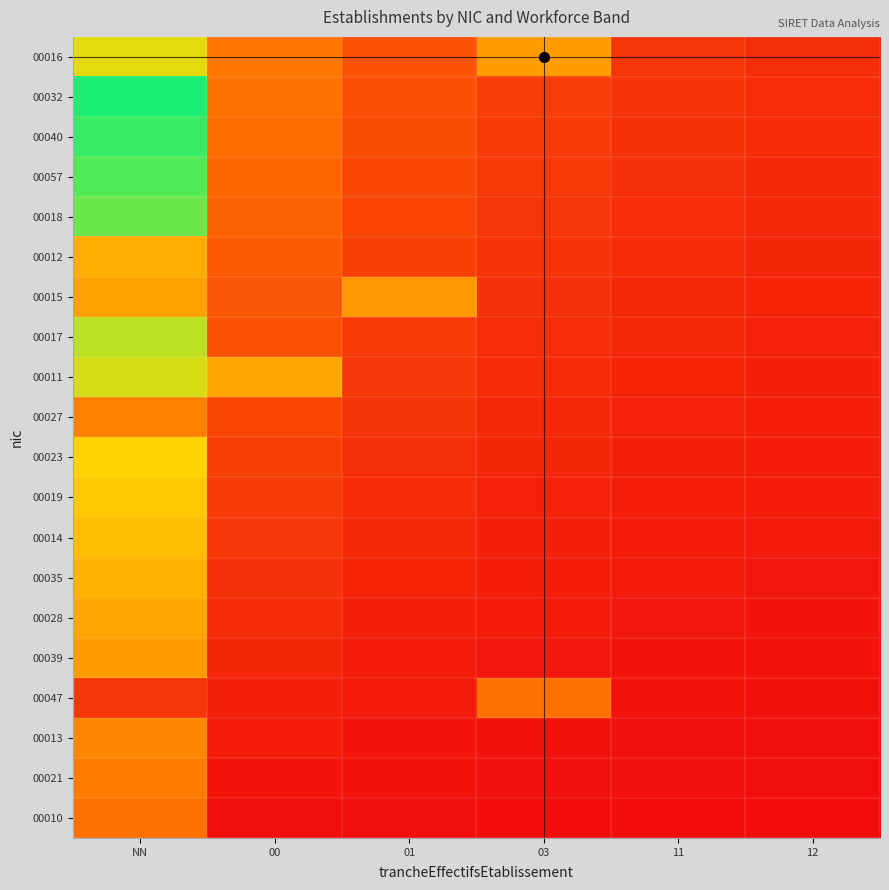

Reading left to right, transcribe all the data shown in this chart.

00016: NN=0.7	00=0.3	01=0.2	03=0.5	11=0.1	12=0.1
00032: NN=1.0	00=0.3	01=0.2	03=0.2	11=0.1	12=0.1
00040: NN=0.9	00=0.3	01=0.2	03=0.2	11=0.1	12=0.1
00057: NN=0.9	00=0.3	01=0.2	03=0.1	11=0.1	12=0.1
00018: NN=0.9	00=0.3	01=0.2	03=0.1	11=0.1	12=0.1
00012: NN=0.5	00=0.3	01=0.2	03=0.1	11=0.1	12=0.1
00015: NN=0.5	00=0.2	01=0.5	03=0.1	11=0.1	12=0.1
00017: NN=0.8	00=0.2	01=0.1	03=0.1	11=0.1	12=0.1
00011: NN=0.7	00=0.5	01=0.1	03=0.1	11=0.1	12=0.1
00027: NN=0.4	00=0.2	01=0.1	03=0.1	11=0.1	12=0.1
00023: NN=0.6	00=0.2	01=0.1	03=0.1	11=0.1	12=0.1
00019: NN=0.6	00=0.2	01=0.1	03=0.1	11=0.1	12=0.0
00014: NN=0.6	00=0.1	01=0.1	03=0.1	11=0.1	12=0.0
00035: NN=0.5	00=0.1	01=0.1	03=0.1	11=0.0	12=0.0
00028: NN=0.5	00=0.1	01=0.1	03=0.0	11=0.0	12=0.0
00039: NN=0.5	00=0.1	01=0.1	03=0.0	11=0.0	12=0.0
00047: NN=0.1	00=0.1	01=0.0	03=0.3	11=0.0	12=0.0
00013: NN=0.4	00=0.0	01=0.0	03=0.0	11=0.0	12=0.0
00021: NN=0.4	00=0.0	01=0.0	03=0.0	11=0.0	12=0.0
00010: NN=0.3	00=0.0	01=0.0	03=0.0	11=0.0	12=0.0